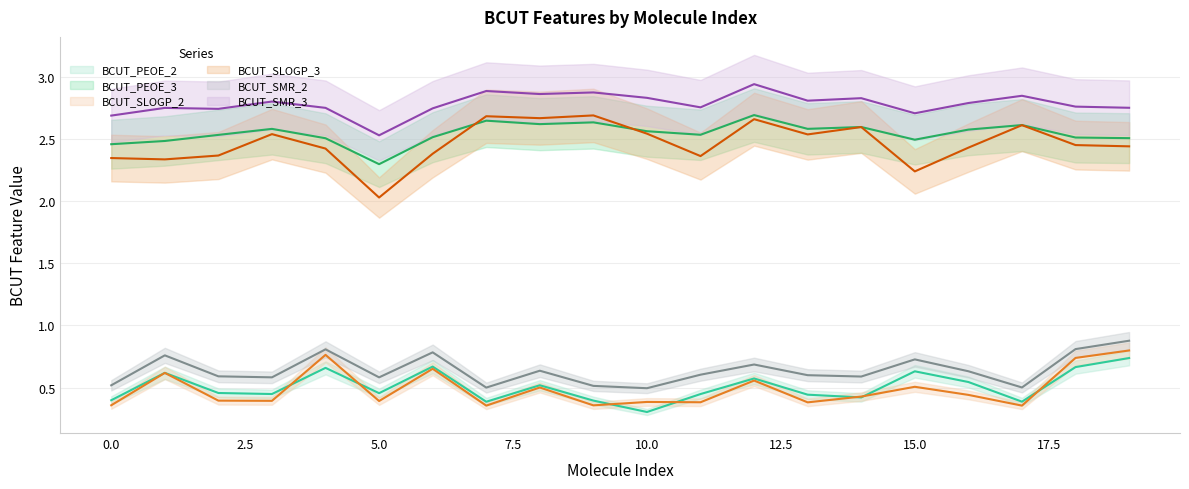

Rank the series by their maximum value, from lowest to highest.

BCUT_PEOE_2, BCUT_SLOGP_2, BCUT_SMR_2, BCUT_SLOGP_3, BCUT_PEOE_3, BCUT_SMR_3